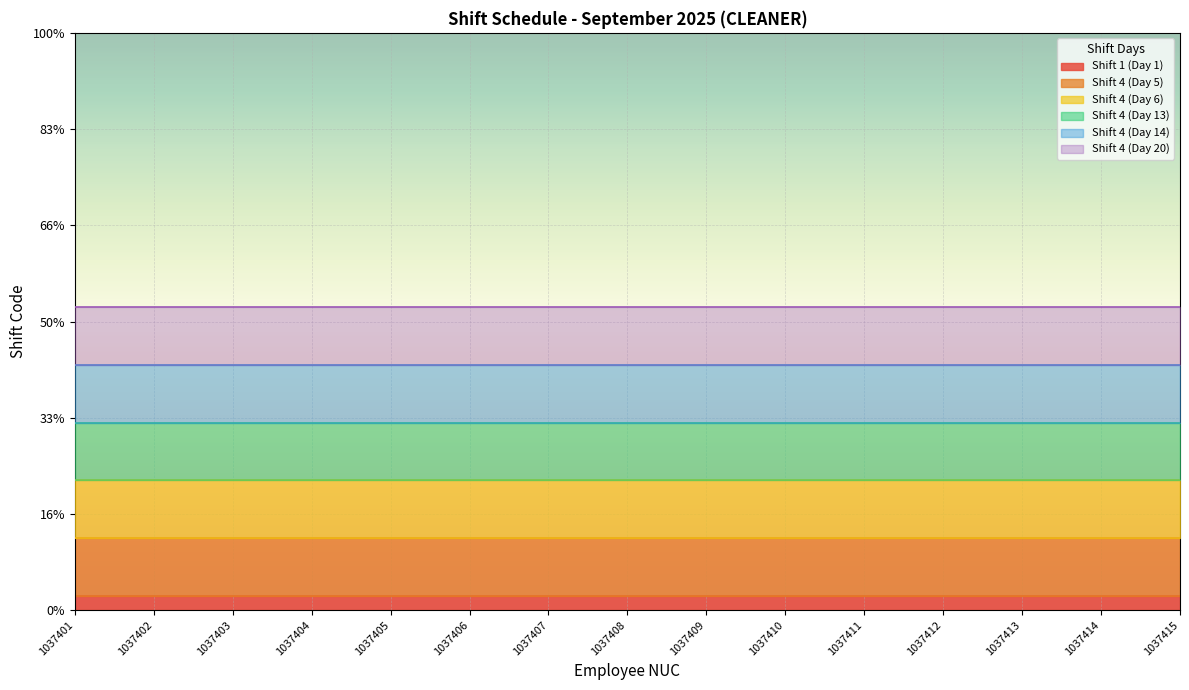

True or false: Shift 4 (Day 14) and Shift 4 (Day 6) cross at least once.

False